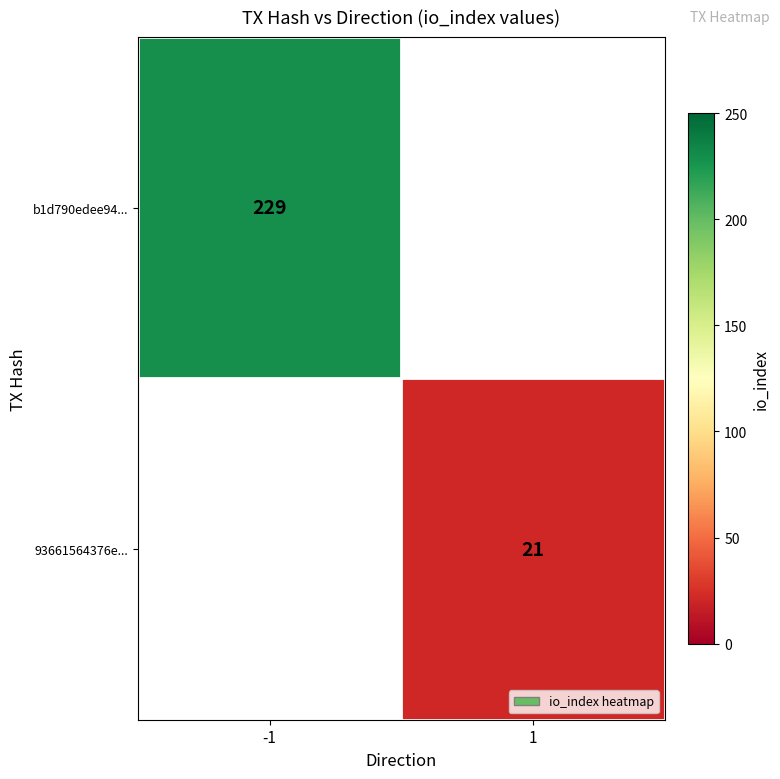

The value of b1d790edee94... at -1 is 229. True or false?

True